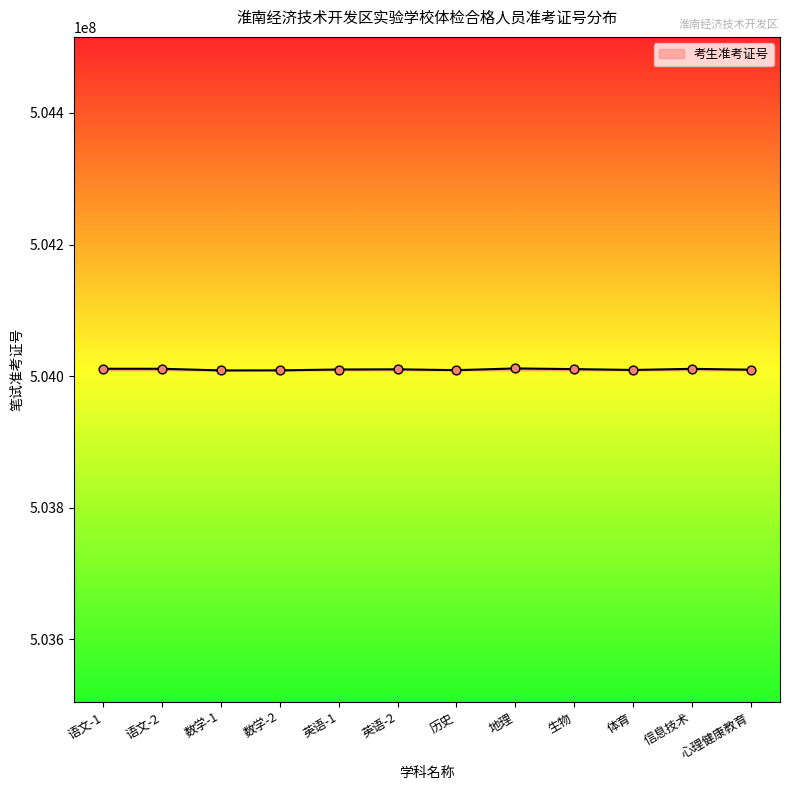

What is the change in value from 语文-2 to 体育?

-1794